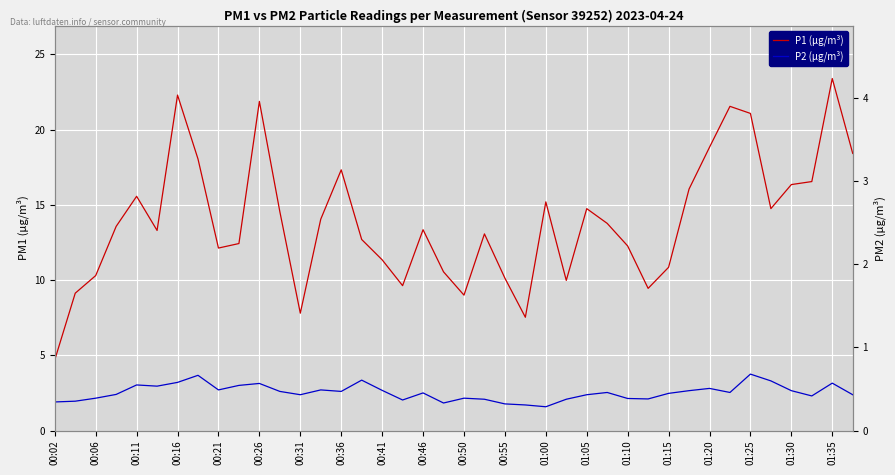

Reading left to right, extract all data points from this chart.

P1 (µg/m³): 4.7	9.1	10.3	13.6	15.6	13.3	22.3	18.1	12.1	12.4	21.9	14.6	7.8	14.1	17.3	12.7	11.3	9.6	13.3	10.6	9.0	13.1	10.1	7.5	15.2	10.0	14.8	13.8	12.3	9.4	10.8	16.1	18.8	21.6	21.1	14.8	16.4	16.6	23.4	18.4
P2 (µg/m³): 1.9	1.9	2.1	2.4	3.0	3.0	3.2	3.7	2.7	3.0	3.1	2.6	2.4	2.7	2.6	3.4	2.7	2.0	2.5	1.8	2.1	2.1	1.8	1.7	1.6	2.1	2.4	2.5	2.1	2.1	2.5	2.6	2.8	2.5	3.8	3.3	2.6	2.3	3.1	2.4